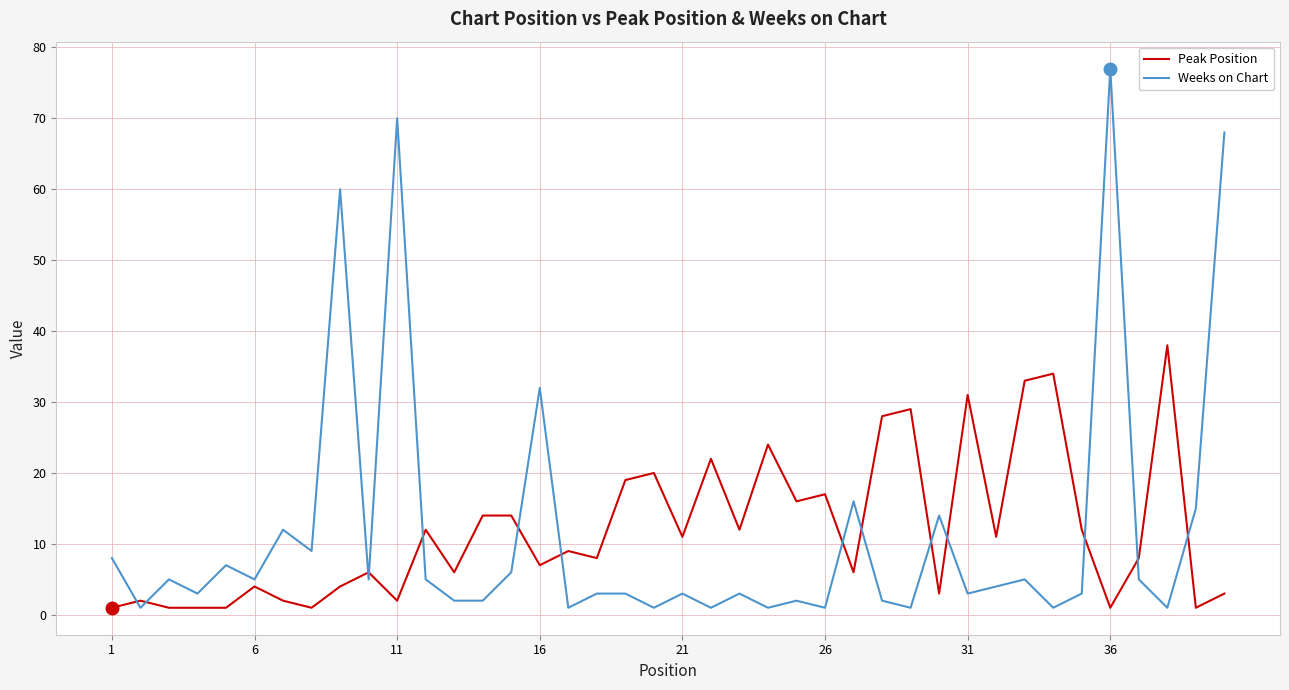

After their last crossing, which series has the higher values: Weeks on Chart or Peak Position?

Weeks on Chart